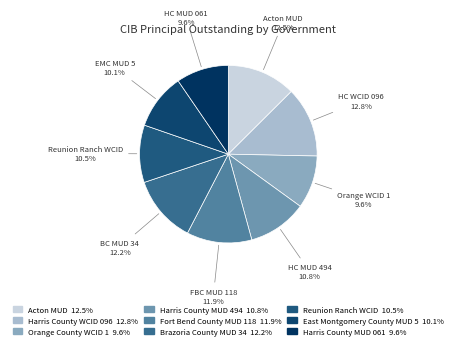

True or false: Harris County MUD 494 accounts for 11% of the total.

True